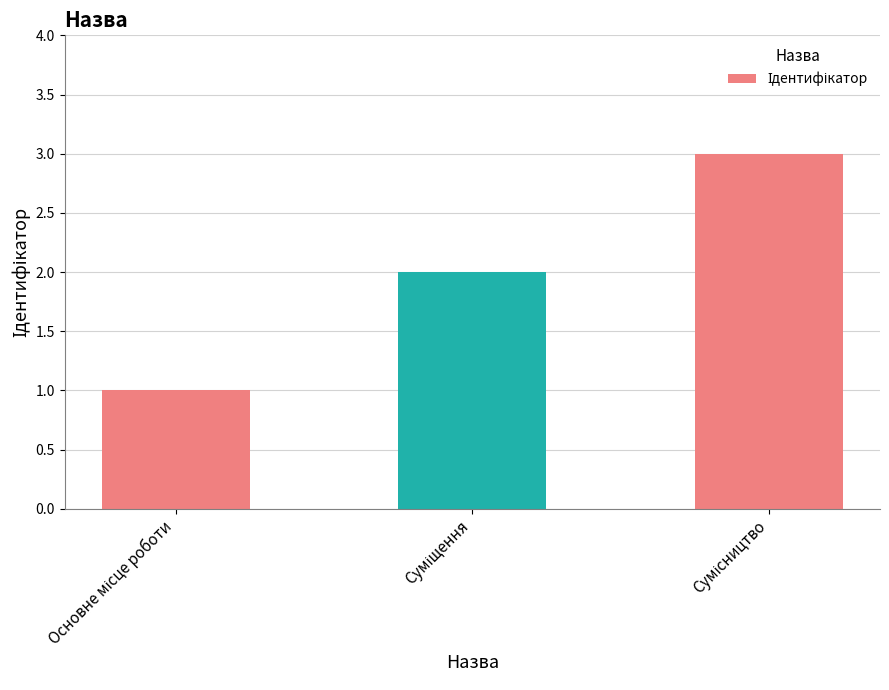

What is the greatest value displayed?

3